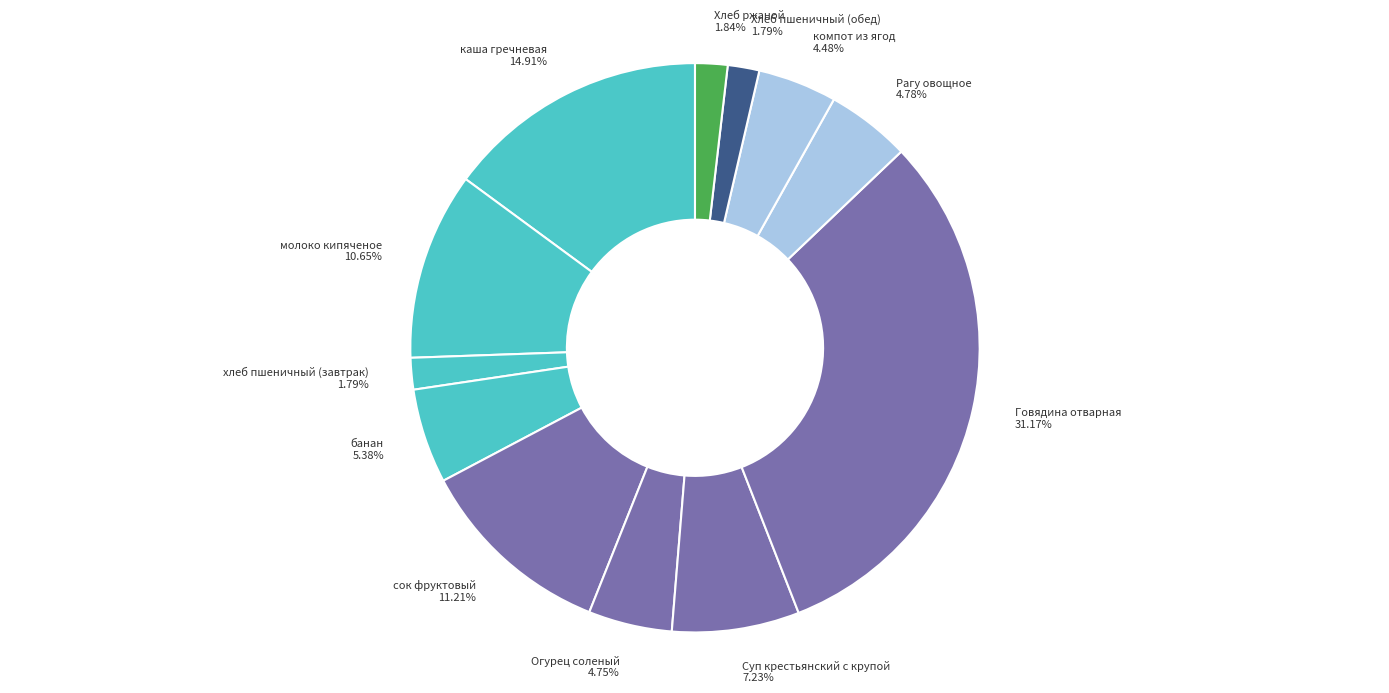

What percentage is the хлеб пшеничный (завтрак) slice, to the nearest percent?

2%